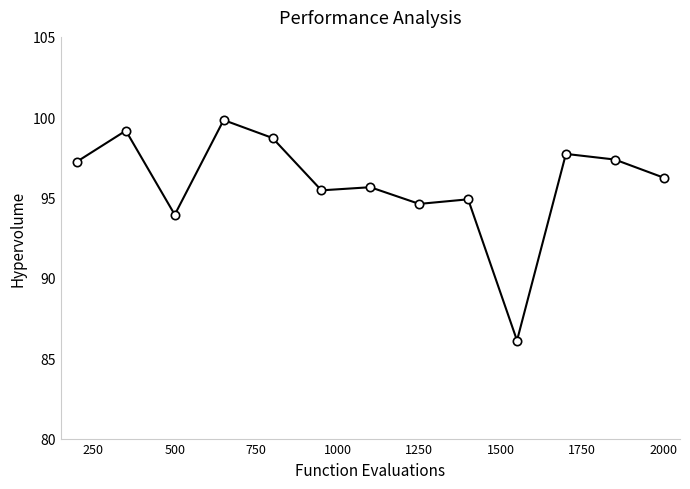

What is the maximum value shown in the chart?

99.8